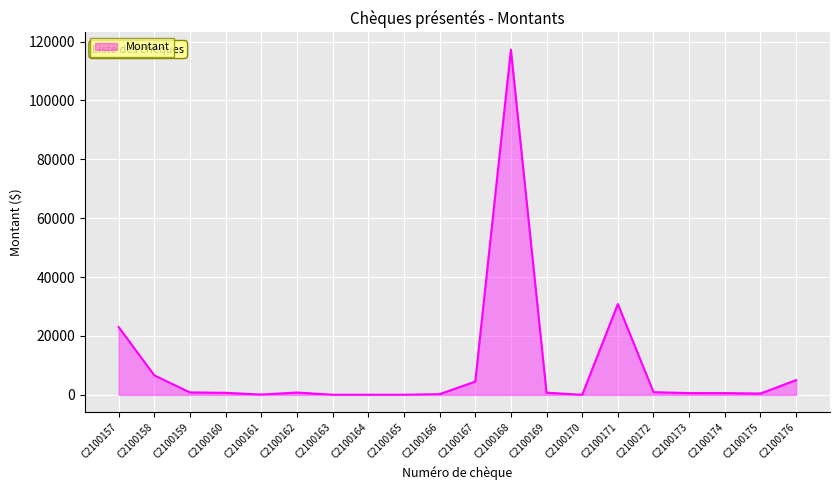

At which label is the value closest to 58631?

C2100171